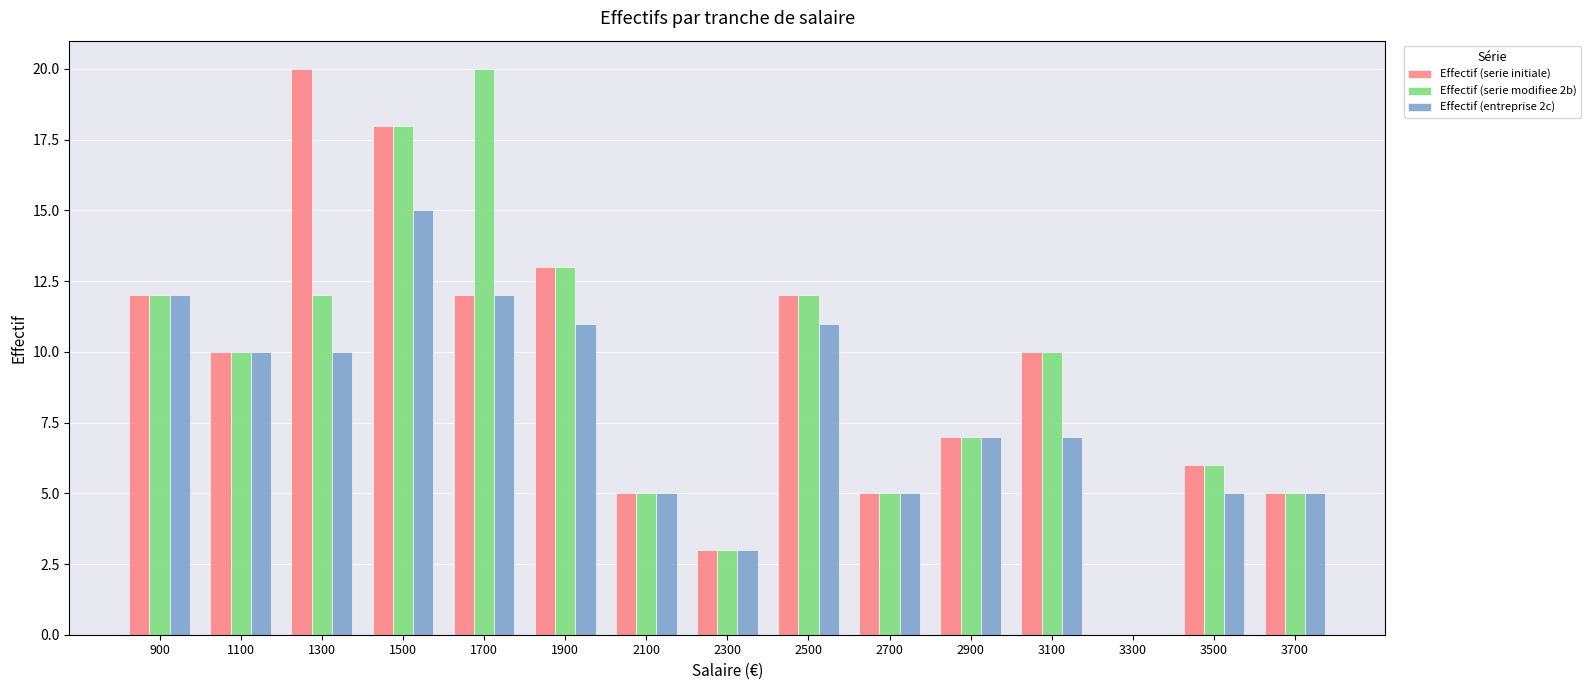

What is the sum of all Effectif (serie initiale) values?

138